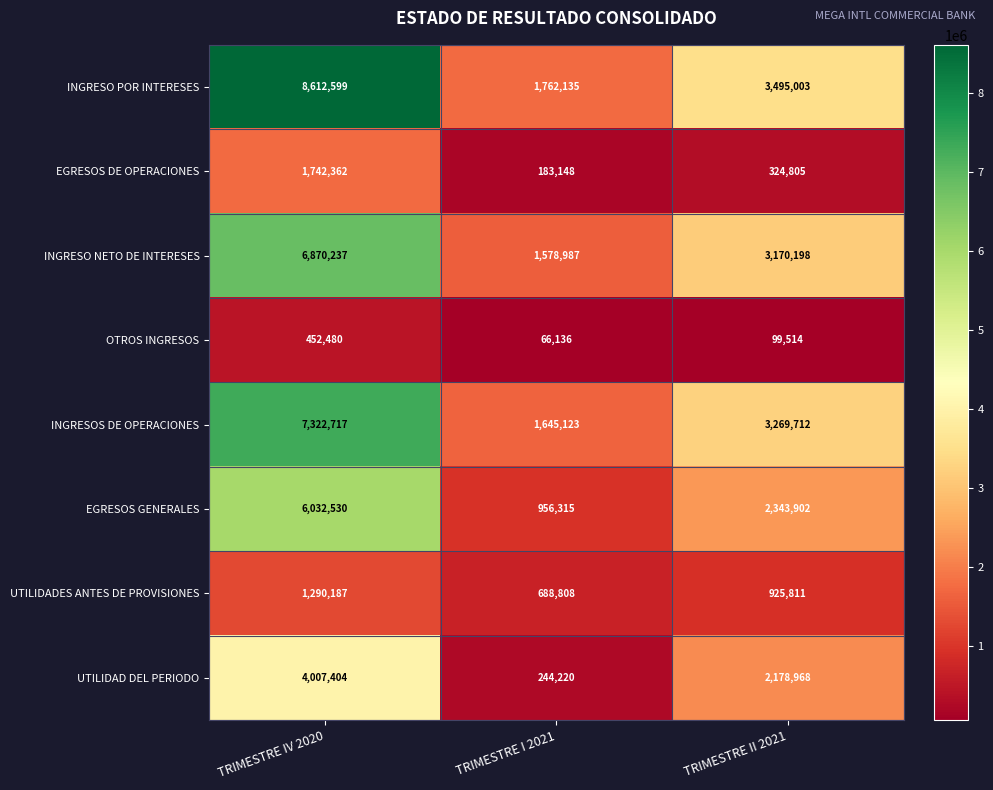

How many distinct data groups are displayed?

8